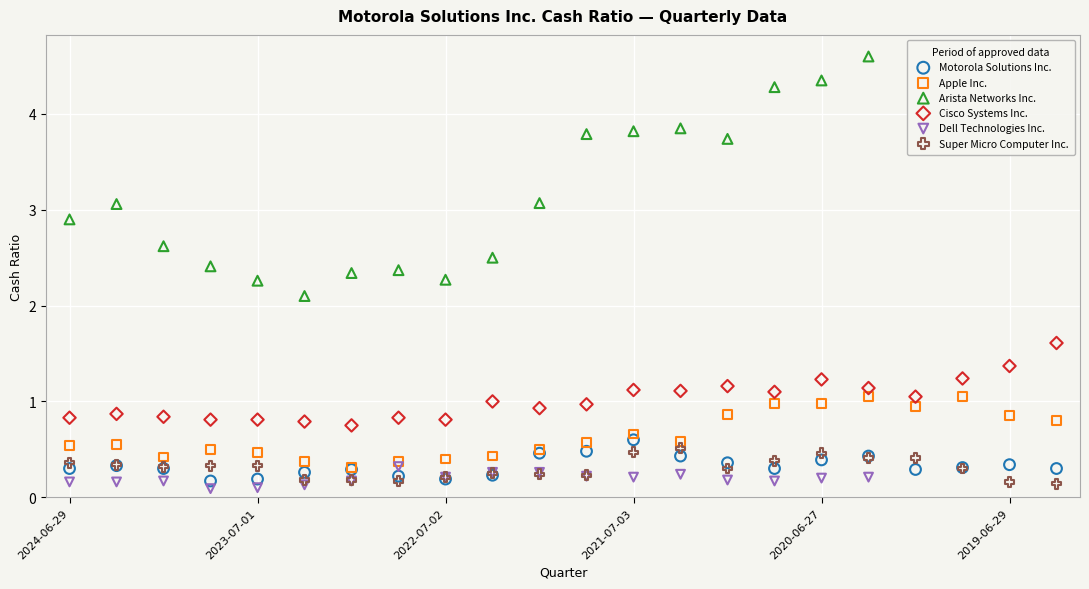

Which series has the largest Y range (max minus min)?

Arista Networks Inc.